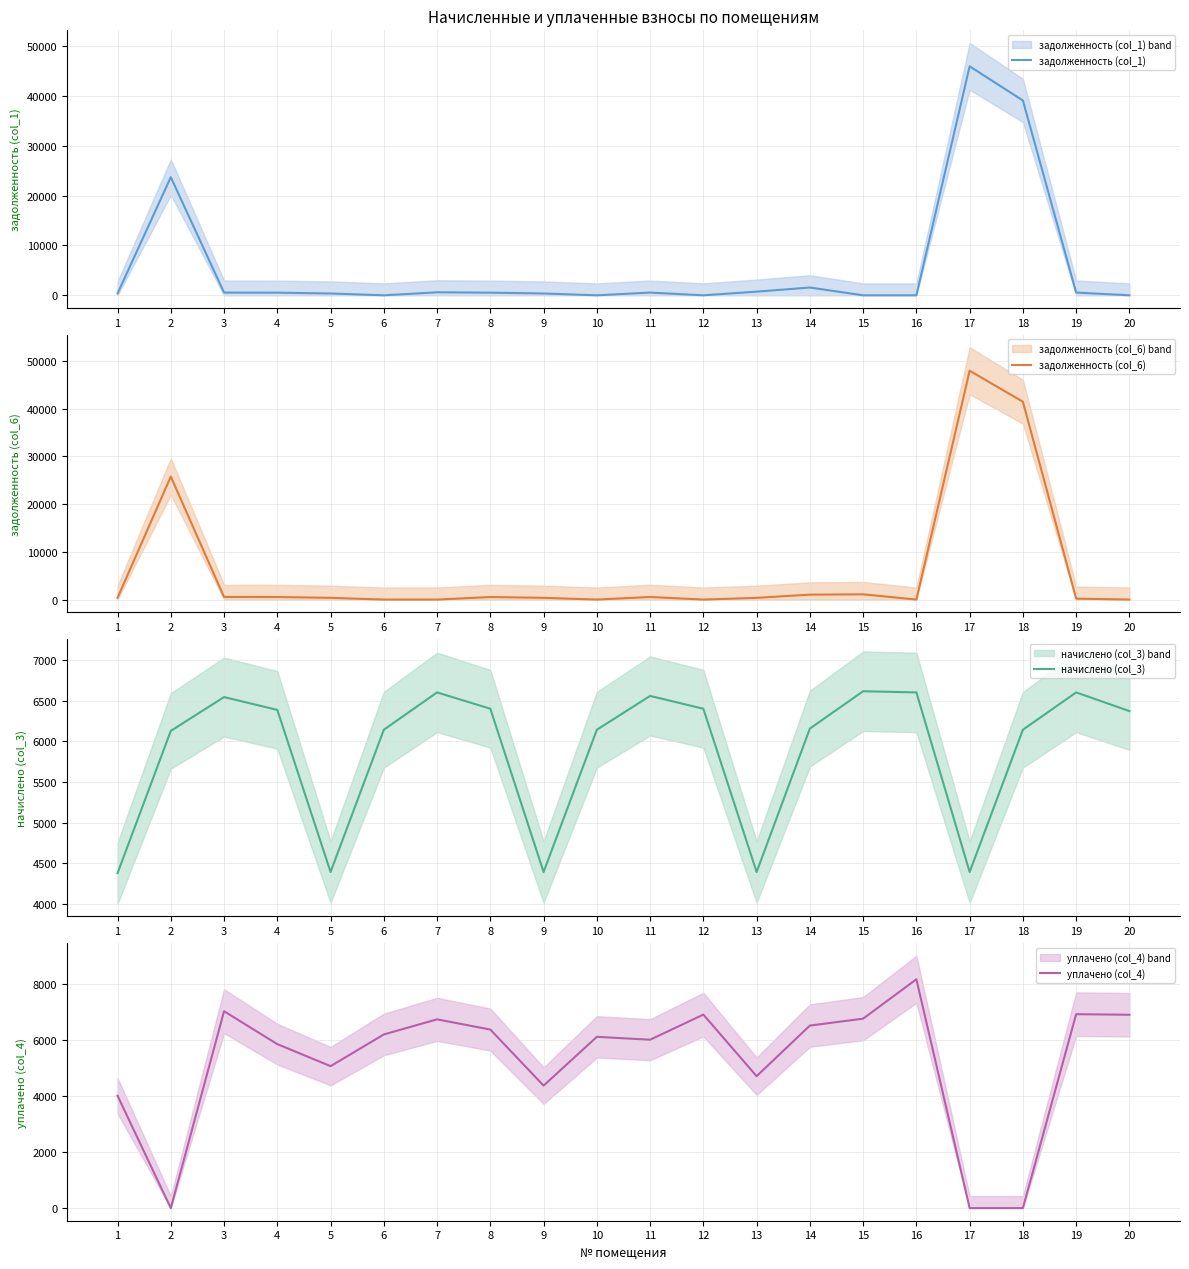

Is it true that уплачено (col_4) equals 4399.8 at 19?

False